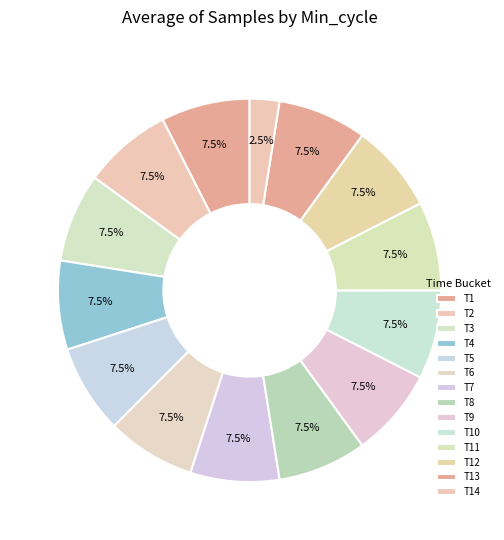

Count the number of slices in the pie.

14